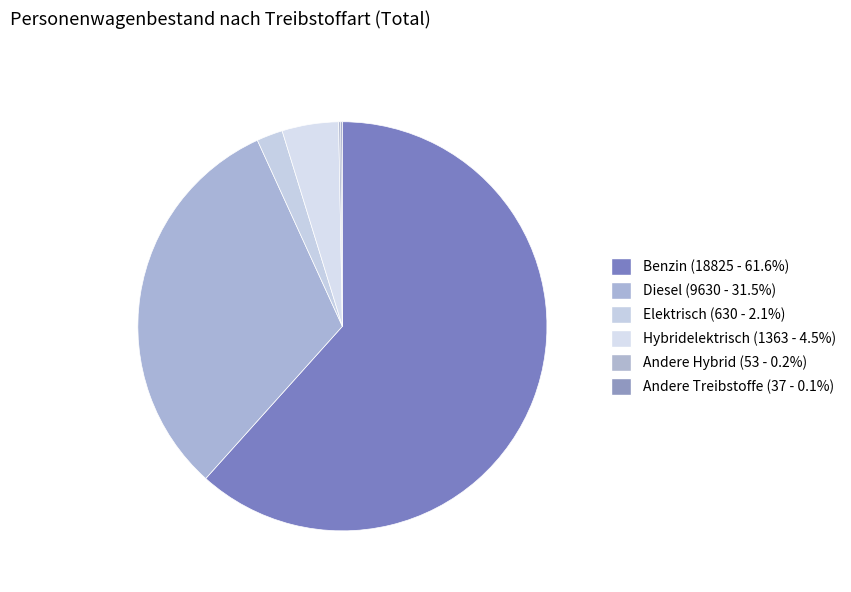

Which slice is the largest?

Benzin